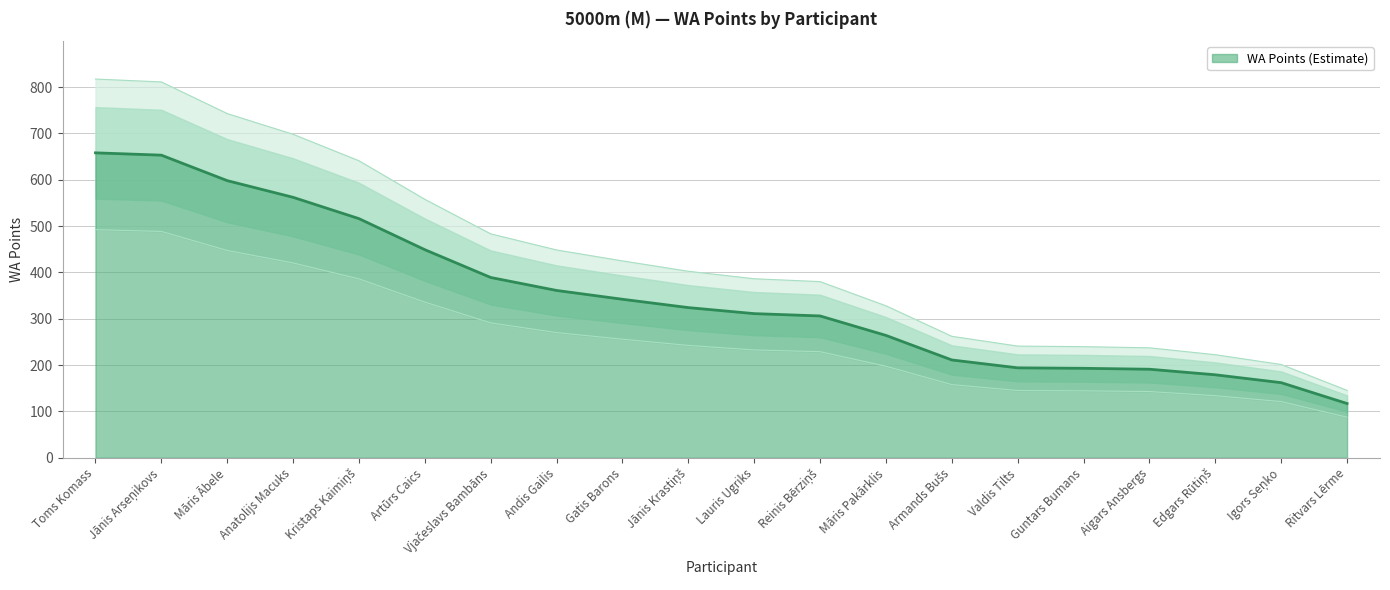

What is the approximate value at Aigars Ansbergs, to the nearest 100?

200